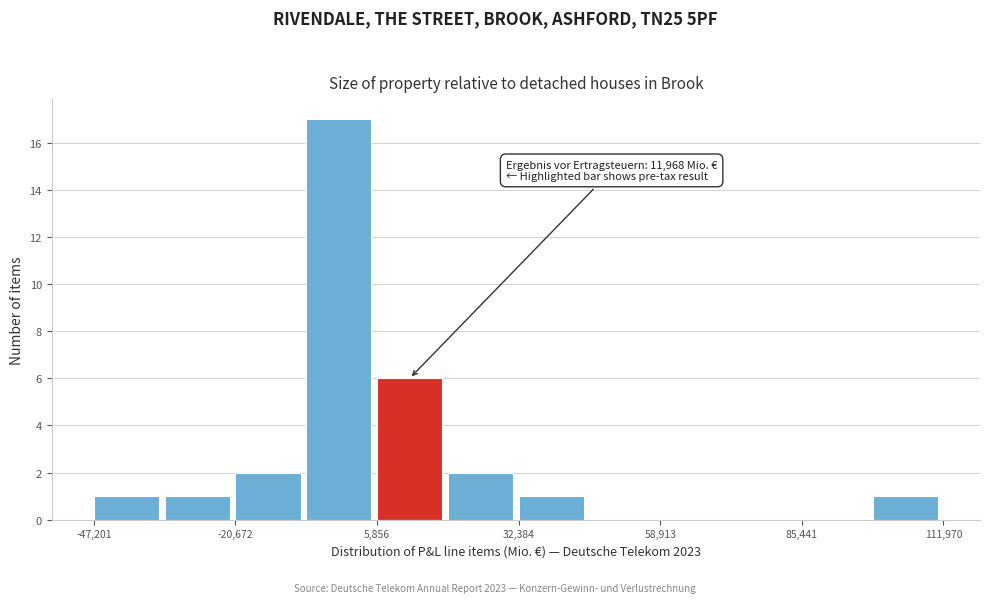

Around what value on the x-axis is the tallest bar? Give the approximate position of its centre, as read against the axis.

0